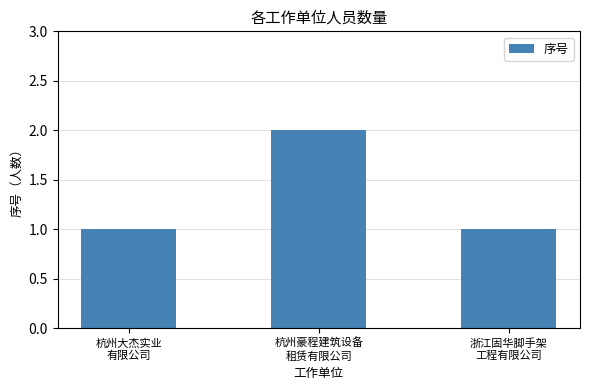

What is the sum of all values?

4